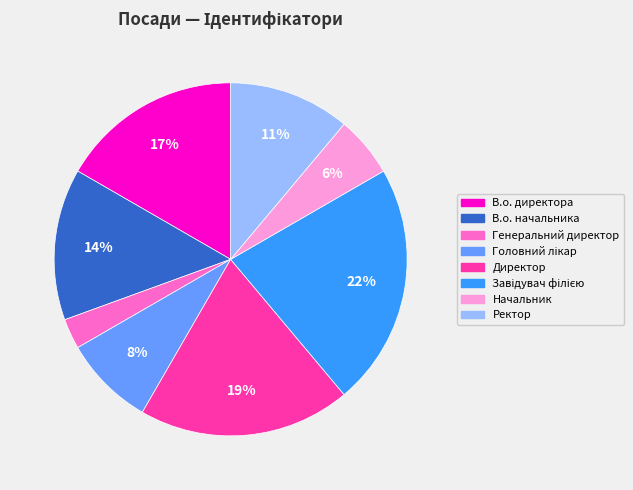

Between В.о. начальника and Ректор, which is larger?

В.о. начальника